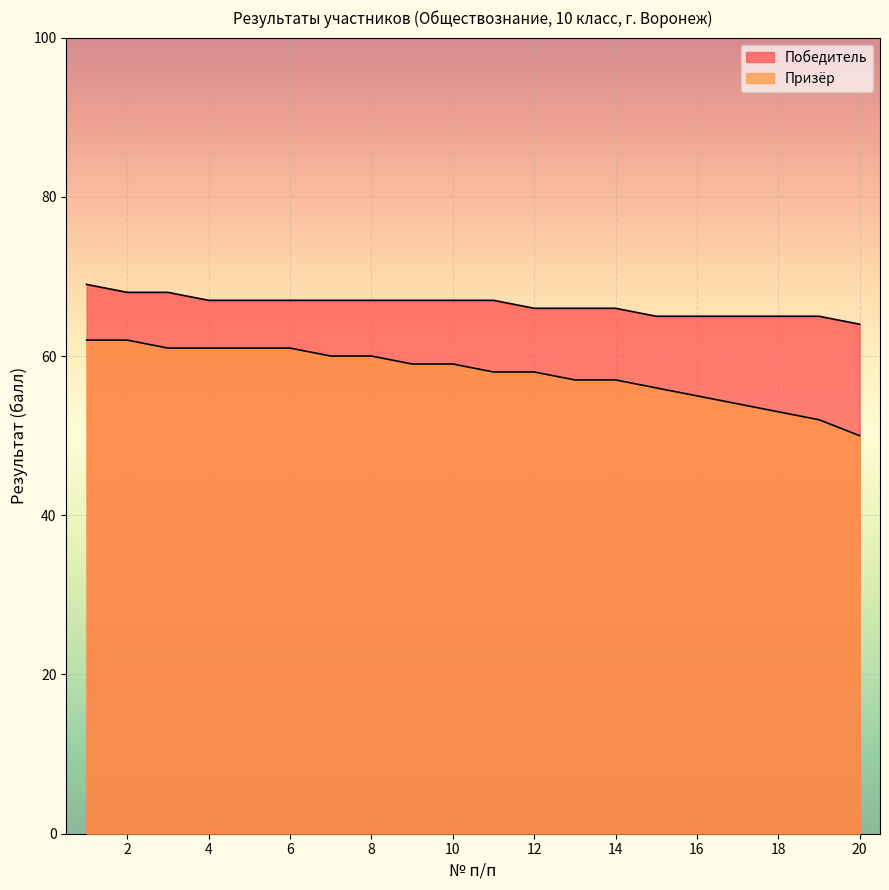

Reading left to right, transcribe all the data shown in this chart.

Победитель: 69	68	68	67	67	67	67	67	67	67	67	66	66	66	65	65	65	65	65	64
Призёр: 62	62	61	61	61	61	60	60	59	59	58	58	57	57	56	55	54	53	52	50